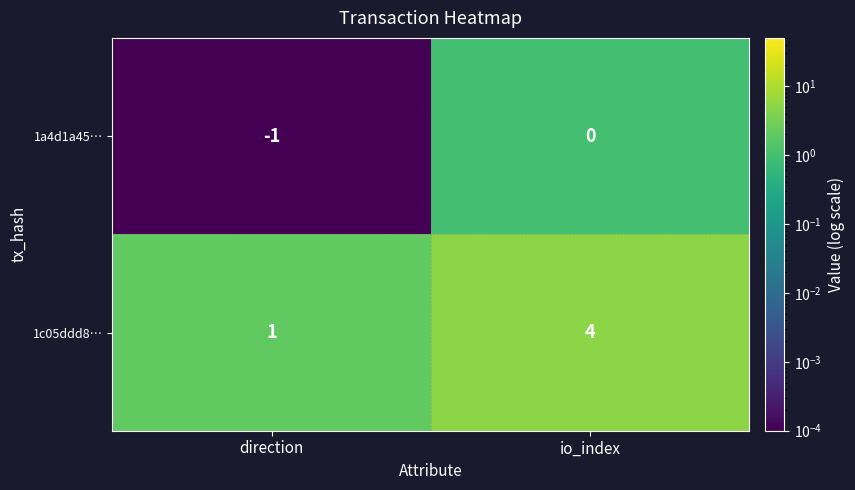

At which category is the sum across all series the highest?

io_index